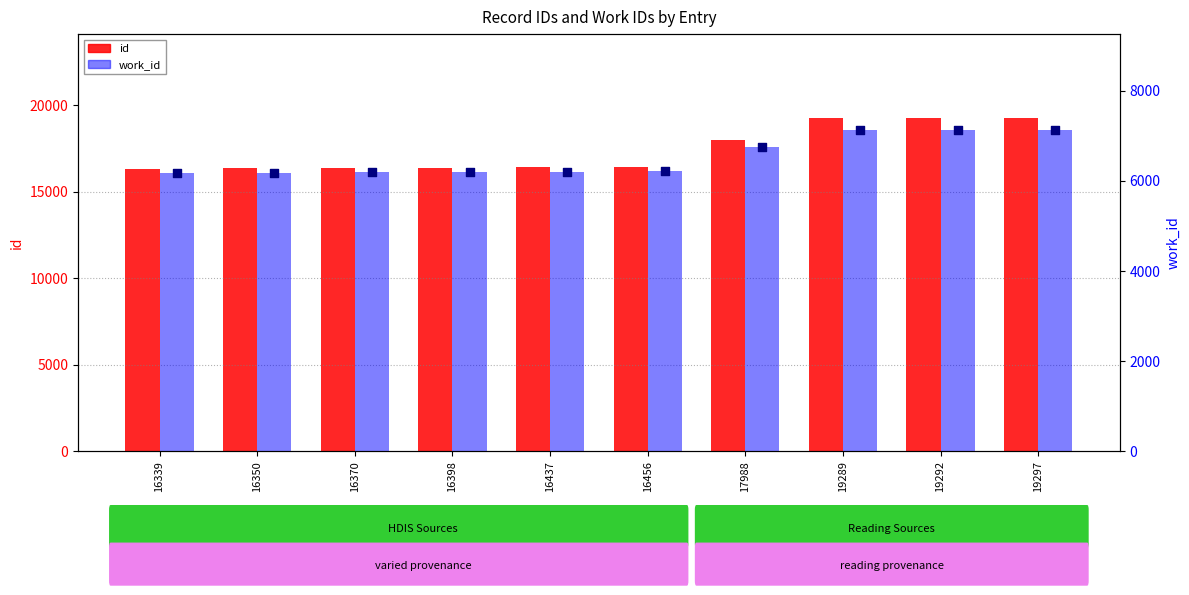

At how many categories does at least one series exceed 6395?

10